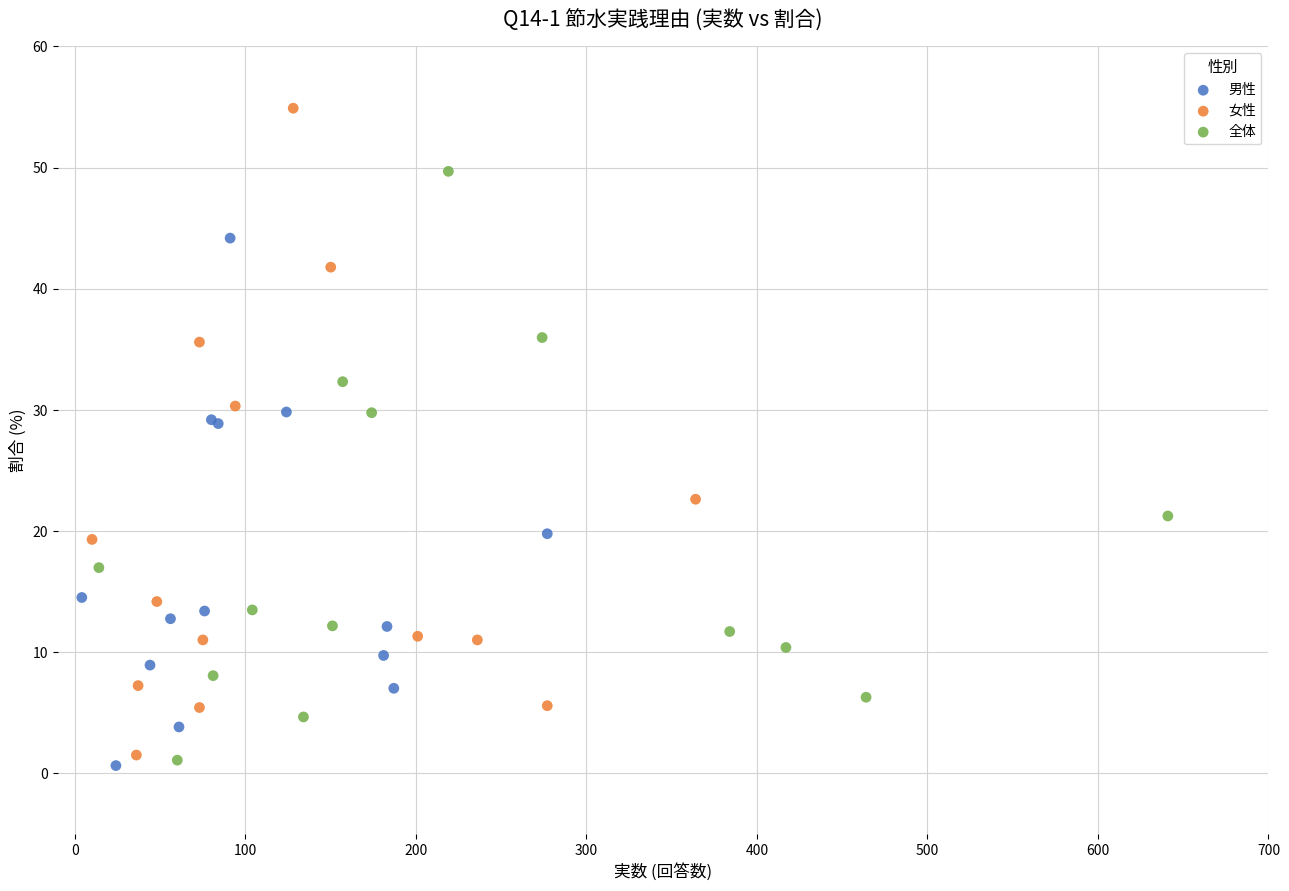

Which series reaches the maximum Y coordinate?

女性